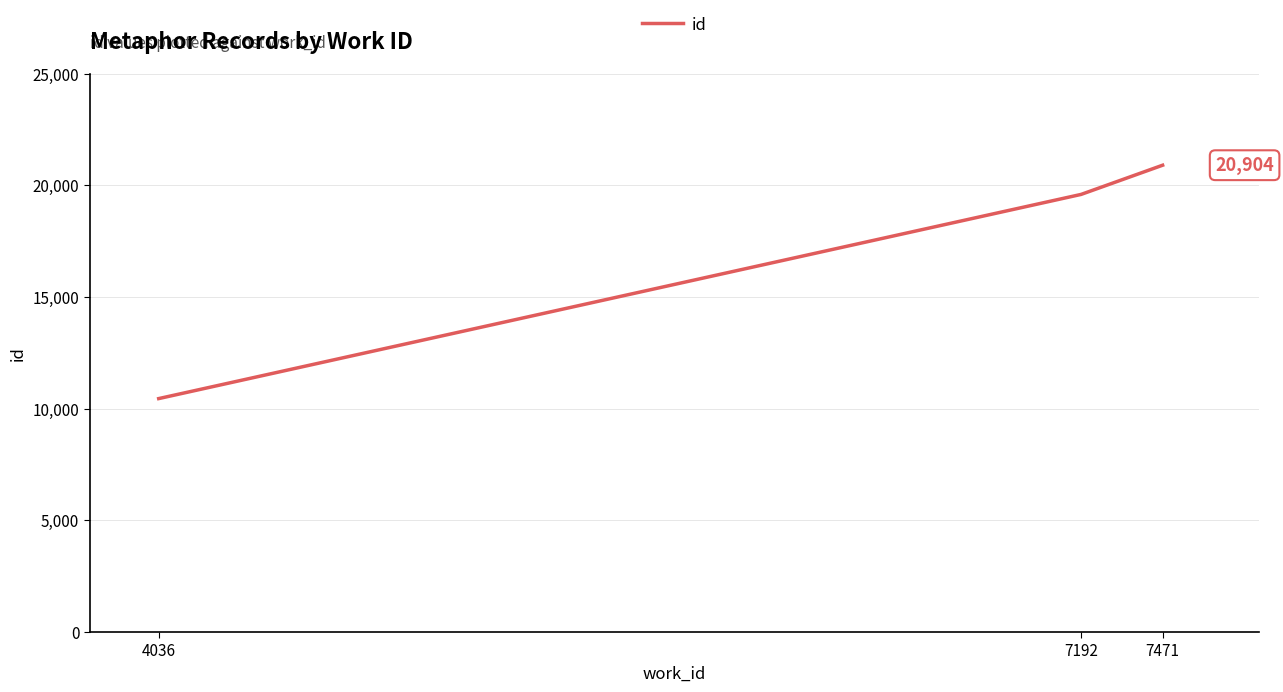

List the labels in order of value, smallest first.

4036, 7192, 7471